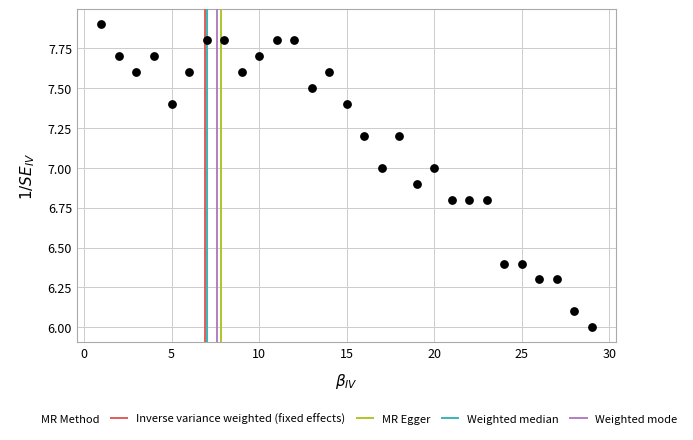

What is the range of Y values (max minus min)?

1.9